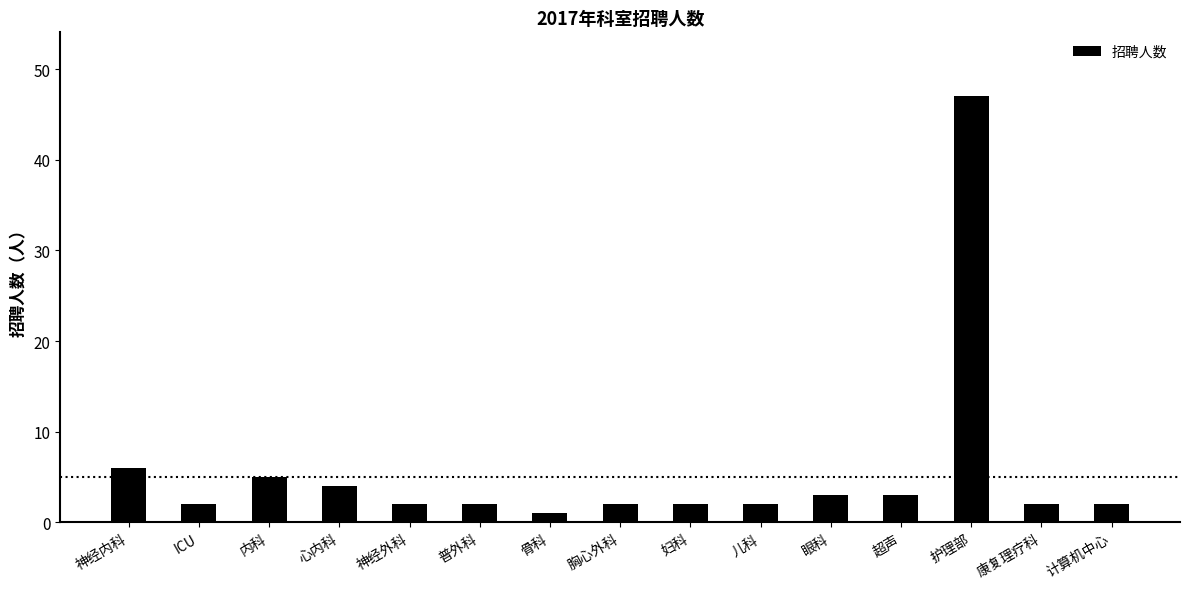

The value at 儿科 is 2. True or false?

True